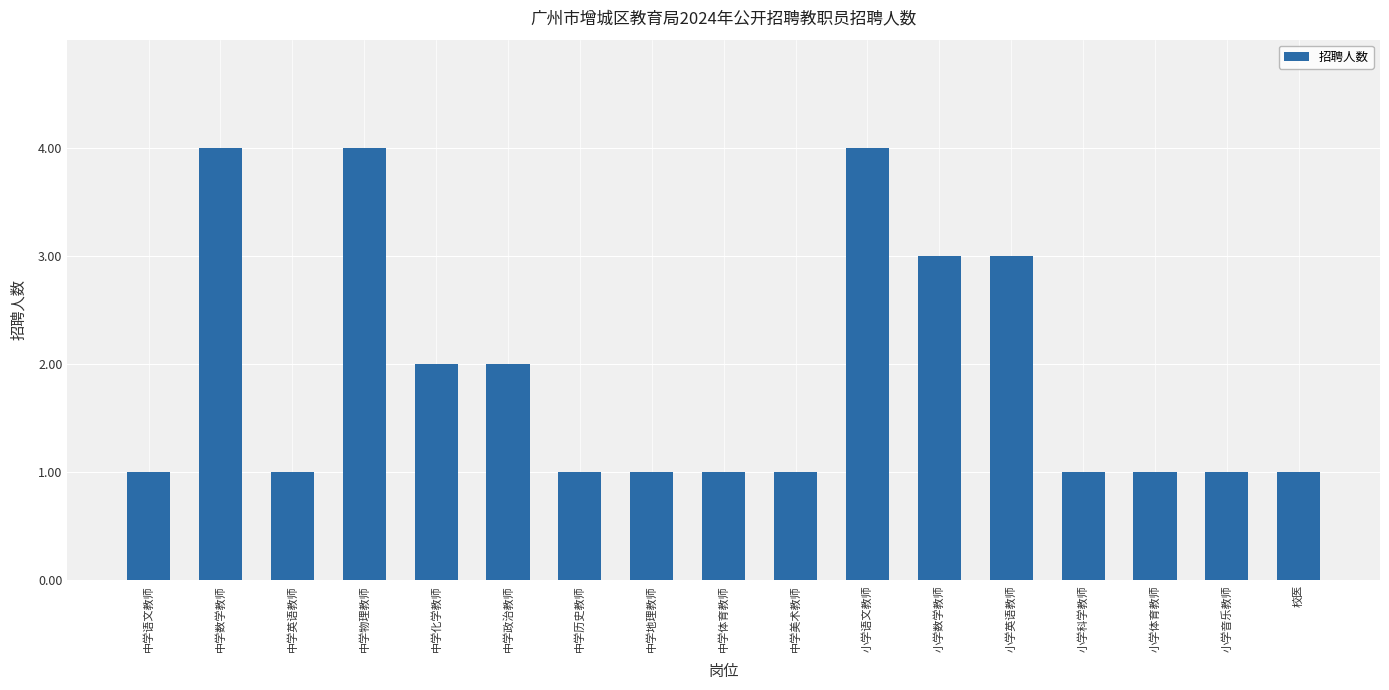

What value does the data have at 中学美术教师?

1